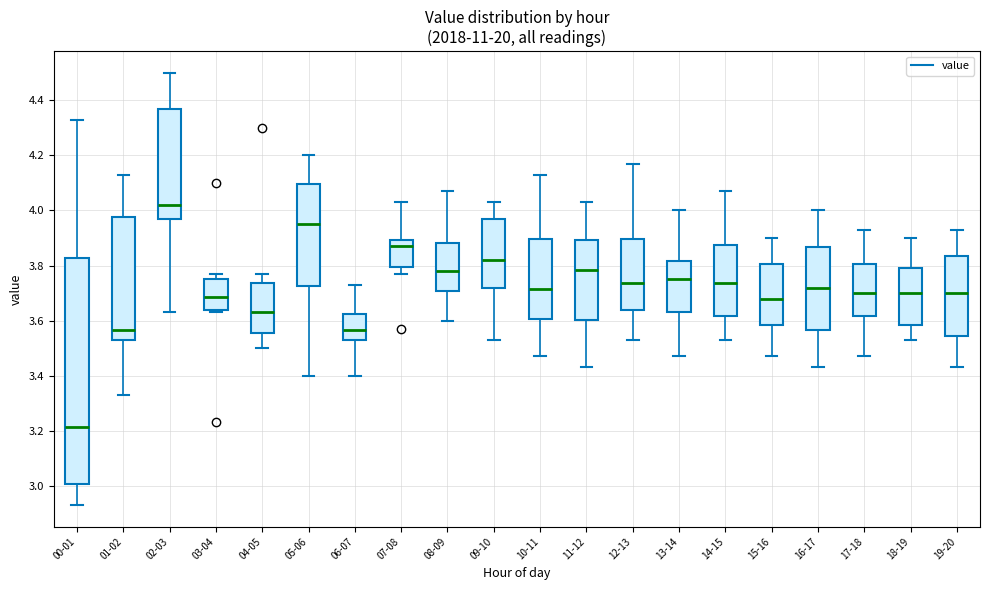

Which box's median line is the lowest?

00-01